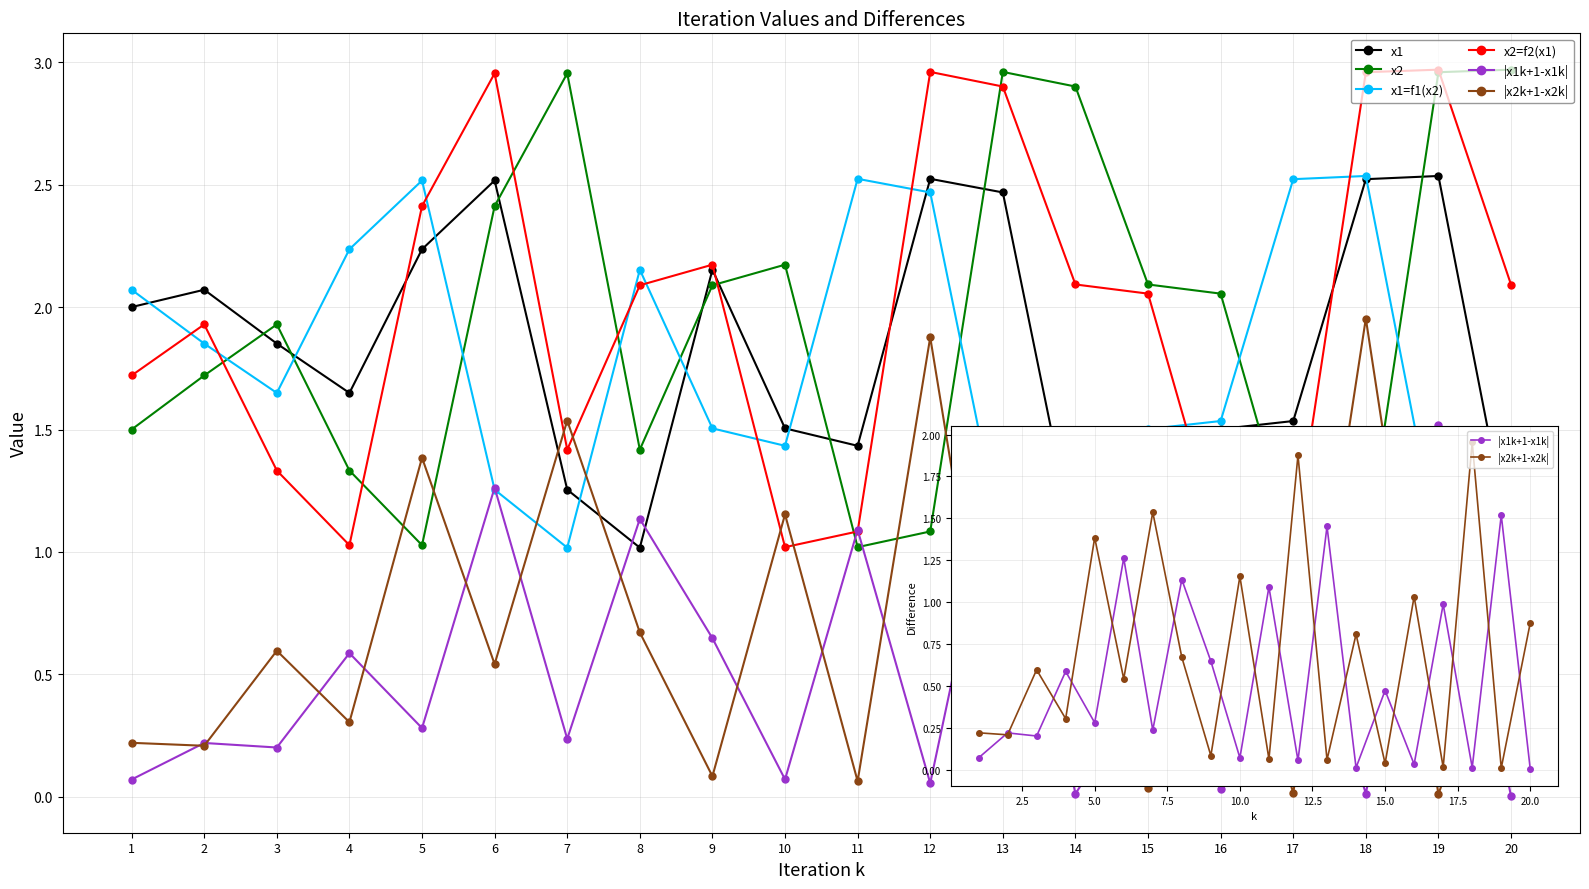

Is this an area chart (filled region under the line)?

No